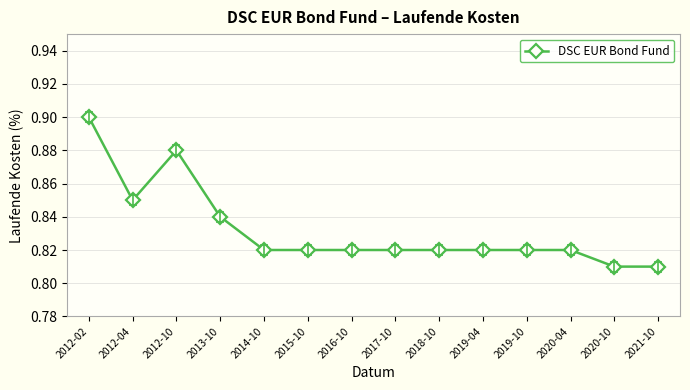

Does the chart display data point markers on the line(s)?

Yes